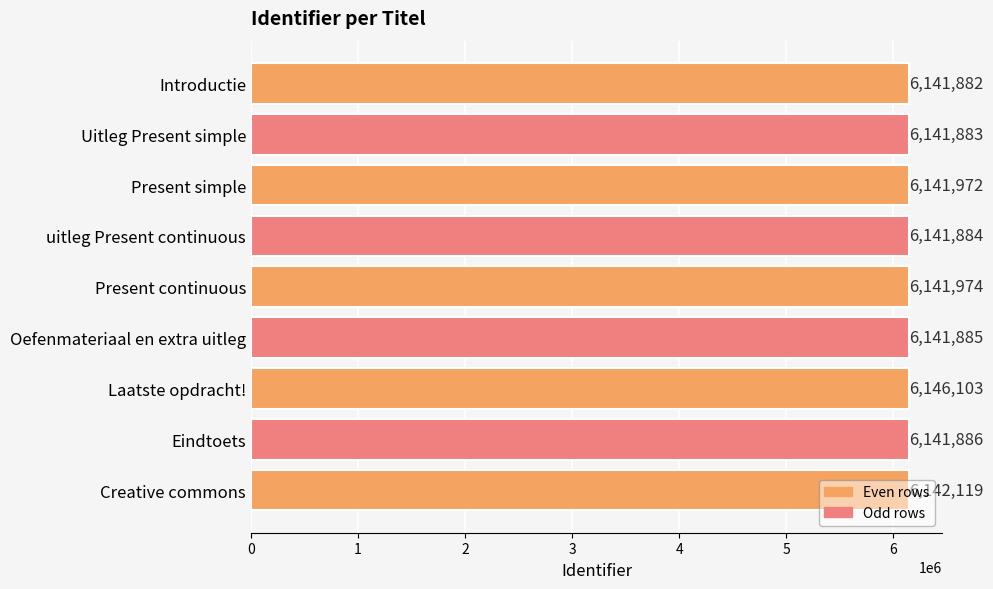

Rank the categories by value from lowest to highest.

Introductie, Uitleg Present simple, uitleg Present continuous, Oefenmateriaal en extra uitleg, Eindtoets, Present simple, Present continuous, Creative commons, Laatste opdracht!